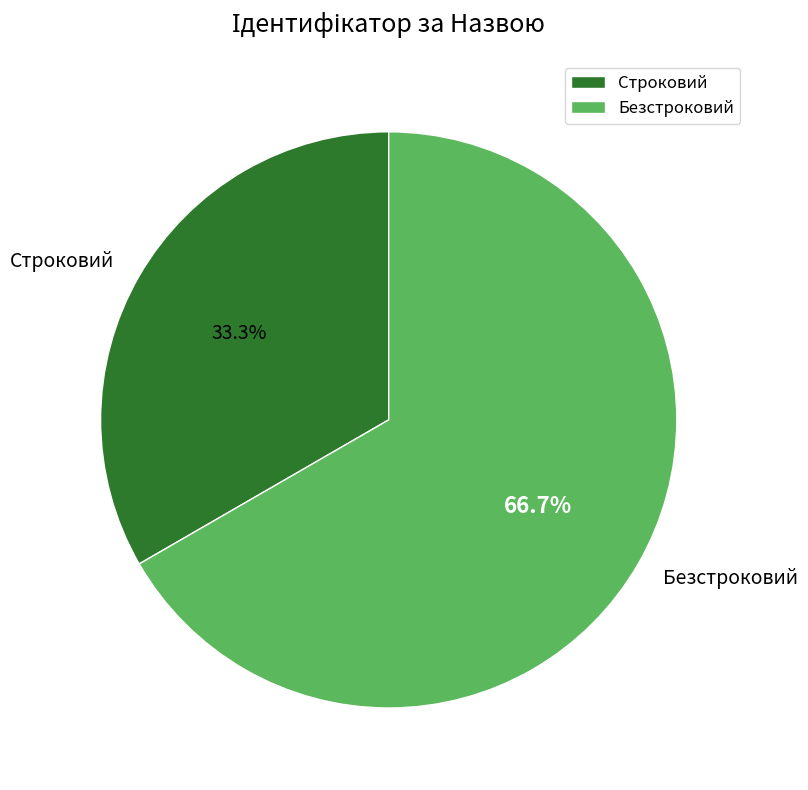

Which slice is the largest?

Безстроковий